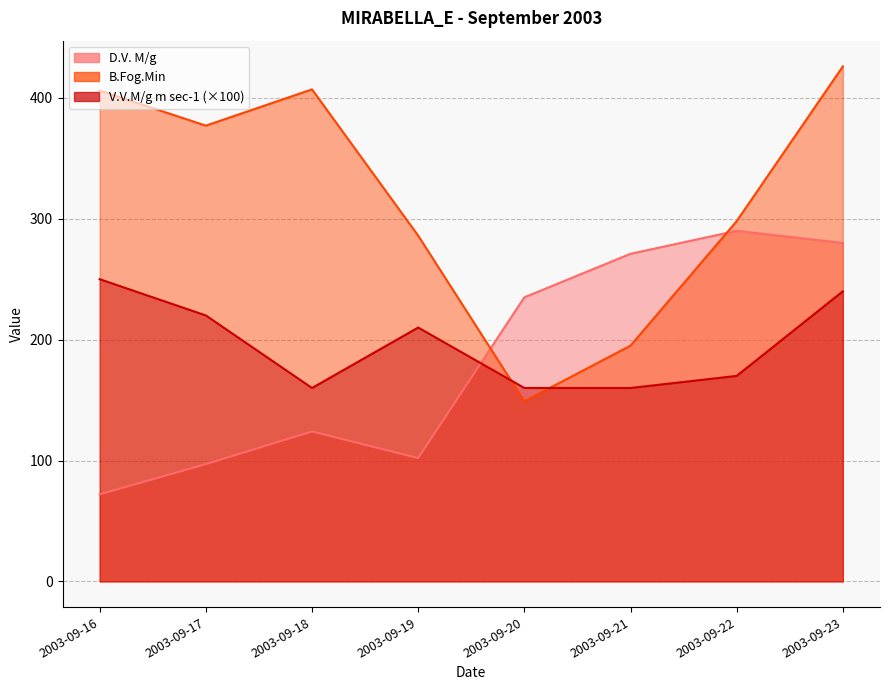

Reading right to left, transcribe all the data shown in this chart.

D.V. M/g: 280.0	290.0	271.0	235.0	102.0	124.0	97.0	72.0
B.Fog.Min: 426.0	298.0	195.0	149.0	286.0	407.0	377.0	406.0
V.V.M/g m sec-1: 240.0	170.0	160.0	160.0	210.0	160.0	220.0	250.0